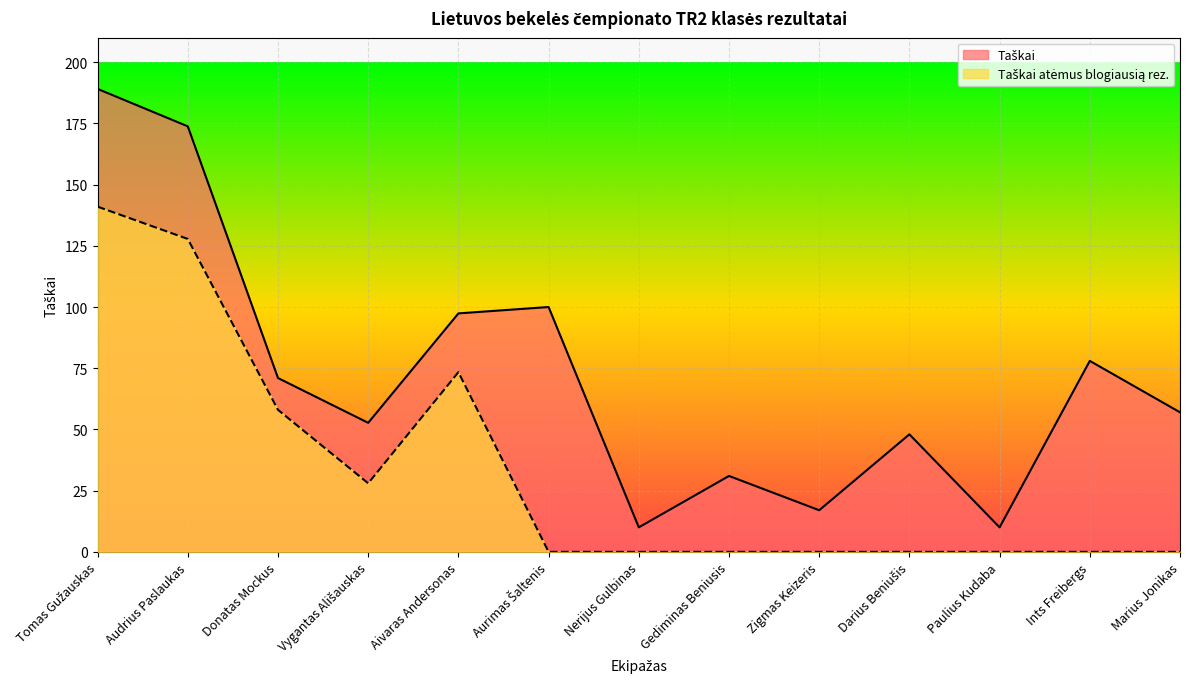

At how many categories does at least one series exceed 116?

2